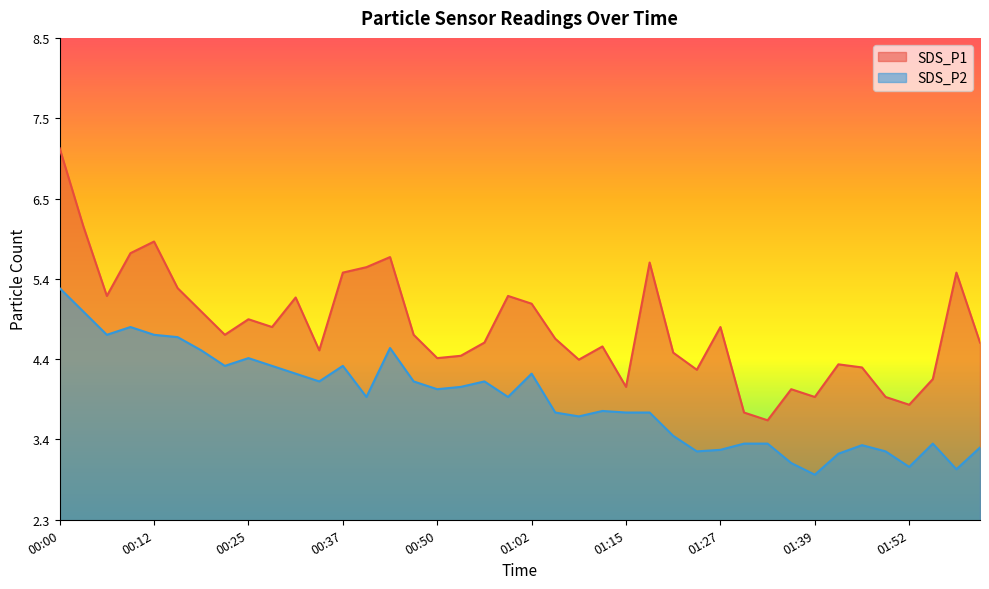

What are all the series names shown in the legend?

SDS_P1, SDS_P2